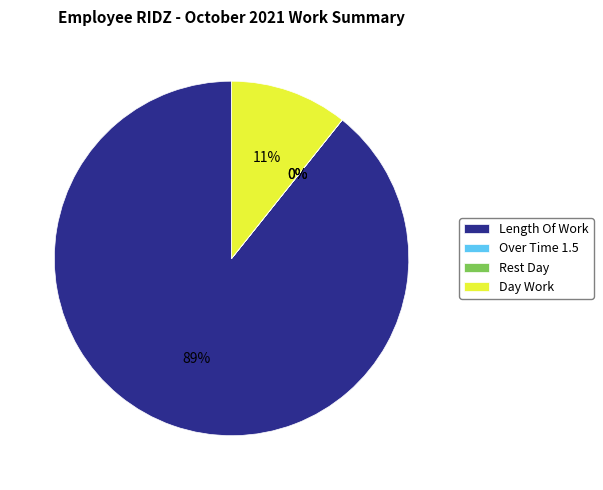

To the nearest percent, what is the average slice percentage?

25%